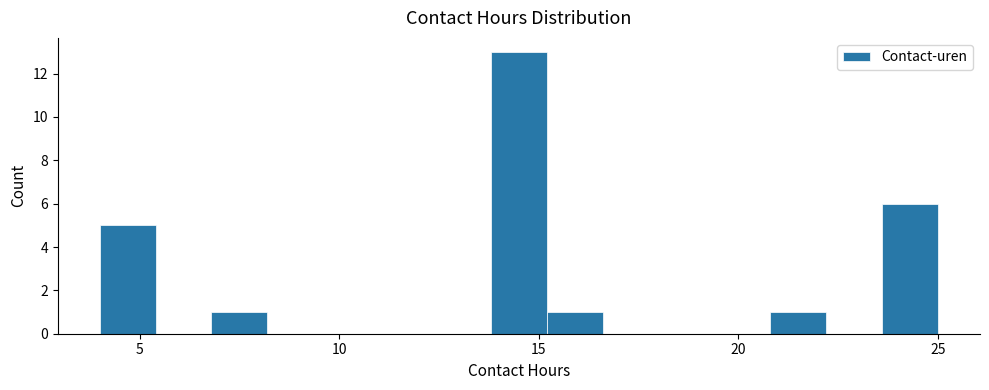

Around what value on the x-axis is the tallest bar? Give the approximate position of its centre, as read against the axis.

14.5